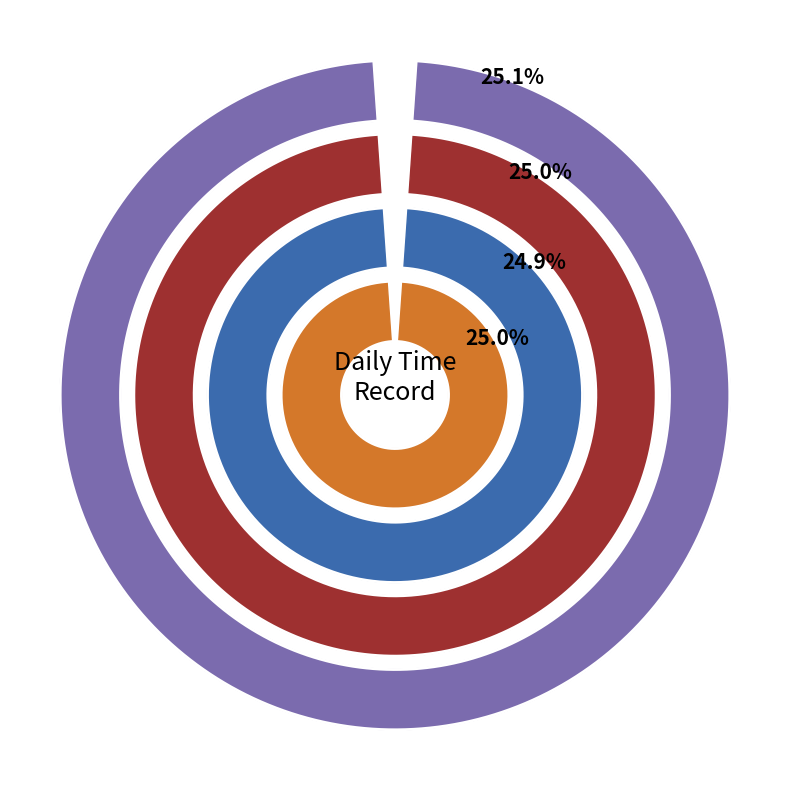

Between Sat and Fri, which is larger?

Fri